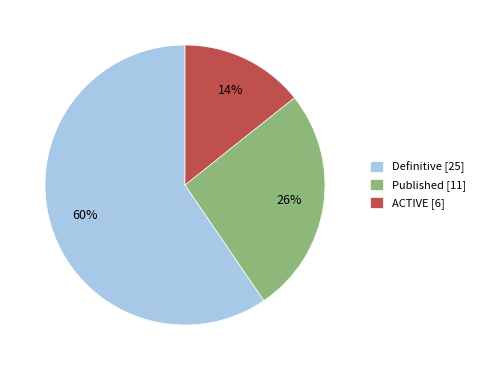

To the nearest percent, what portion does Definitive [25] represent?

60%